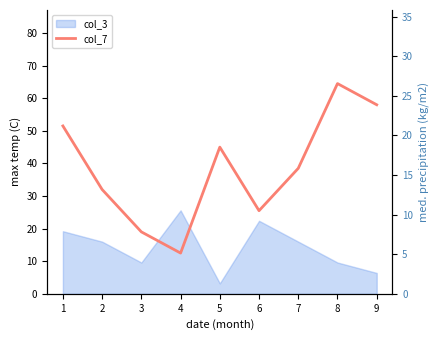

Where does the data first go above 38?

1